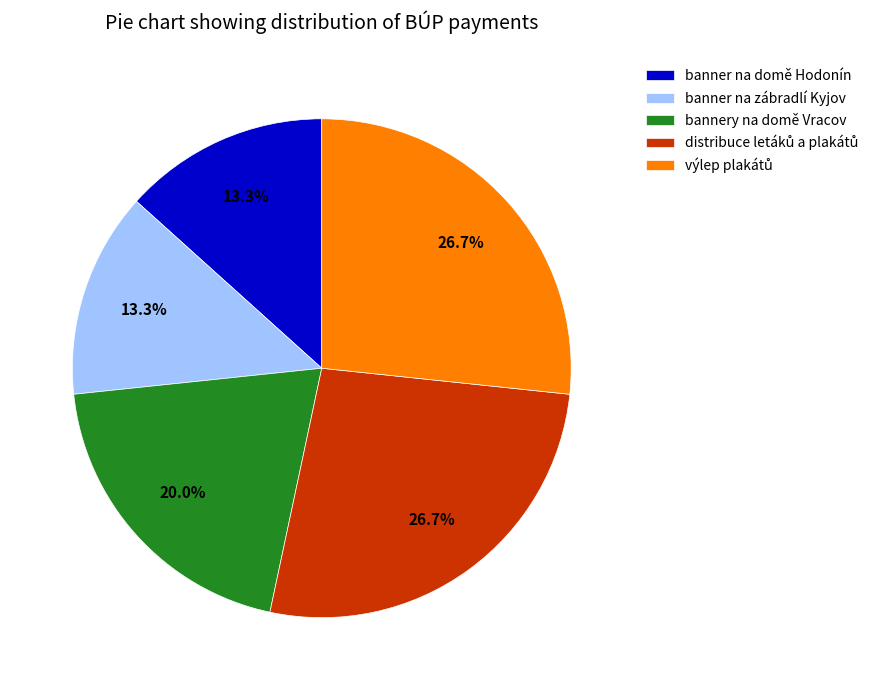

How many segments does this pie chart have?

5